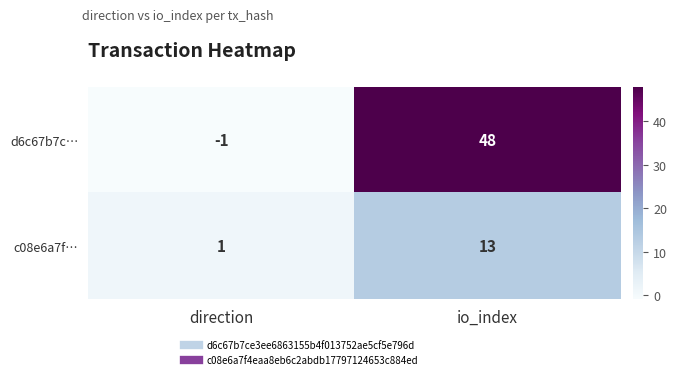

At which category is the sum across all series the highest?

io_index